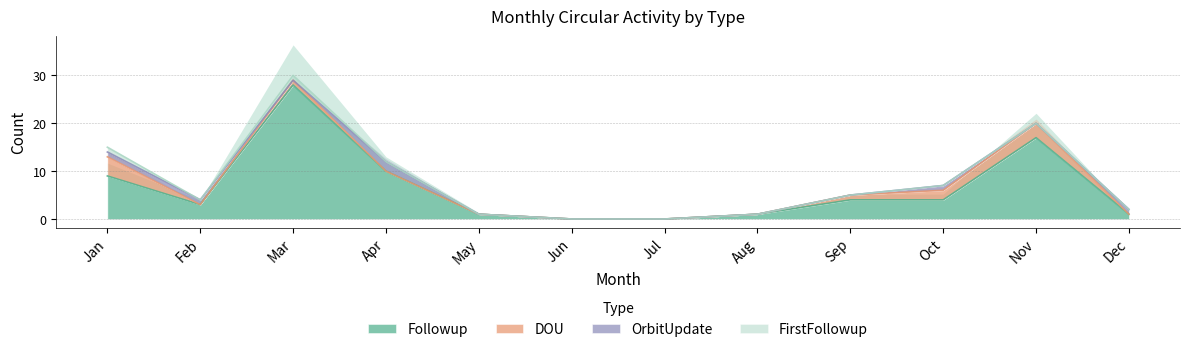

Which series has the largest total across all categories?

Followup